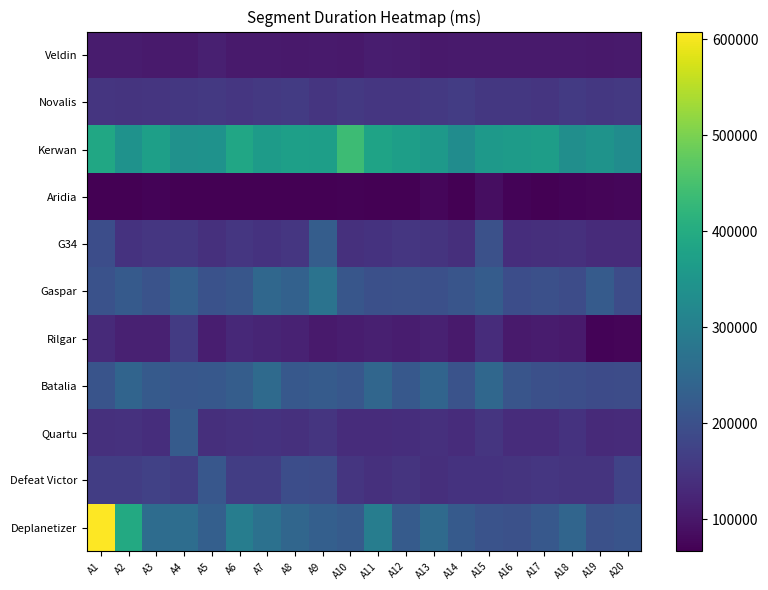

Reading left to right, transcribe all the data shown in this chart.

Veldin: A1=108143	A2=108000	A3=104962	A4=105751	A5=114996	A6=105301	A7=106234	A8=104838	A9=106698	A10=103843	A11=110265	A12=107613	A13=104749	A14=105500	A15=106793	A16=106164	A17=105501	A18=106090	A19=104589	A20=105793
Novalis: A1=149898	A2=149021	A3=150147	A4=154668	A5=157083	A6=152827	A7=156036	A8=160692	A9=150867	A10=157430	A11=153052	A12=152629	A13=156783	A14=164031	A15=154192	A16=154247	A17=149907	A18=159034	A19=154959	A20=156650
Kerwan: A1=389997	A2=343644	A3=373464	A4=340970	A5=342408	A6=388001	A7=363232	A8=372213	A9=370769	A10=438034	A11=381549	A12=369602	A13=357173	A14=331183	A15=356904	A16=364065	A17=368980	A18=335429	A19=344205	A20=331070
Aridia: A1=67073	A2=68576	A3=71825	A4=66887	A5=67727	A6=68145	A7=68084	A8=68951	A9=67995	A10=70609	A11=68215	A12=67492	A13=76749	A14=67250	A15=86566	A16=72571	A17=68423	A18=72931	A19=73819	A20=75962
G34: A1=195373	A2=145398	A3=152557	A4=154257	A5=142272	A6=152525	A7=145438	A8=151887	A9=227035	A10=141235	A11=145871	A12=151886	A13=147375	A14=139978	A15=200810	A16=138072	A17=140466	A18=141269	A19=133401	A20=133924
Gaspar: A1=202530	A2=219393	A3=204858	A4=230363	A5=202567	A6=211825	A7=247647	A8=235971	A9=272617	A10=211555	A11=198178	A12=201043	A13=199876	A14=208748	A15=224206	A16=194079	A17=198150	A18=192528	A19=221387	A20=193304
Rilgar: A1=131646	A2=115801	A3=116051	A4=161487	A5=111519	A6=129717	A7=123481	A8=118632	A9=105985	A10=109620	A11=114561	A12=110575	A13=116166	A14=106328	A15=134660	A16=105979	A17=108108	A18=105412	A19=73127	A20=74090
Batalia: A1=206741	A2=242006	A3=220668	A4=213001	A5=215054	A6=225570	A7=253287	A8=216304	A9=221621	A10=214690	A11=245338	A12=216350	A13=241072	A14=205027	A15=246931	A16=210593	A17=199761	A18=196787	A19=191594	A20=193238
Quartu: A1=141155	A2=144031	A3=137669	A4=223314	A5=139309	A6=144852	A7=147233	A8=141063	A9=149996	A10=136159	A11=135054	A12=138215	A13=141757	A14=135800	A15=150091	A16=136063	A17=135259	A18=145873	A19=131000	A20=132949
Defeat Victor: A1=164660	A2=164660	A3=171784	A4=164662	A5=214502	A6=164923	A7=164660	A8=194760	A9=192655	A10=149472	A11=141732	A12=147941	A13=140631	A14=145414	A15=146418	A16=147891	A17=152495	A18=149310	A19=147634	A20=175430
Deplanetizer: A1=608252	A2=395292	A3=257862	A4=260750	A5=230659	A6=296308	A7=269819	A8=244933	A9=230215	A10=222038	A11=295713	A12=222371	A13=254079	A14=219912	A15=205306	A16=200543	A17=215468	A18=244086	A19=200309	A20=207274